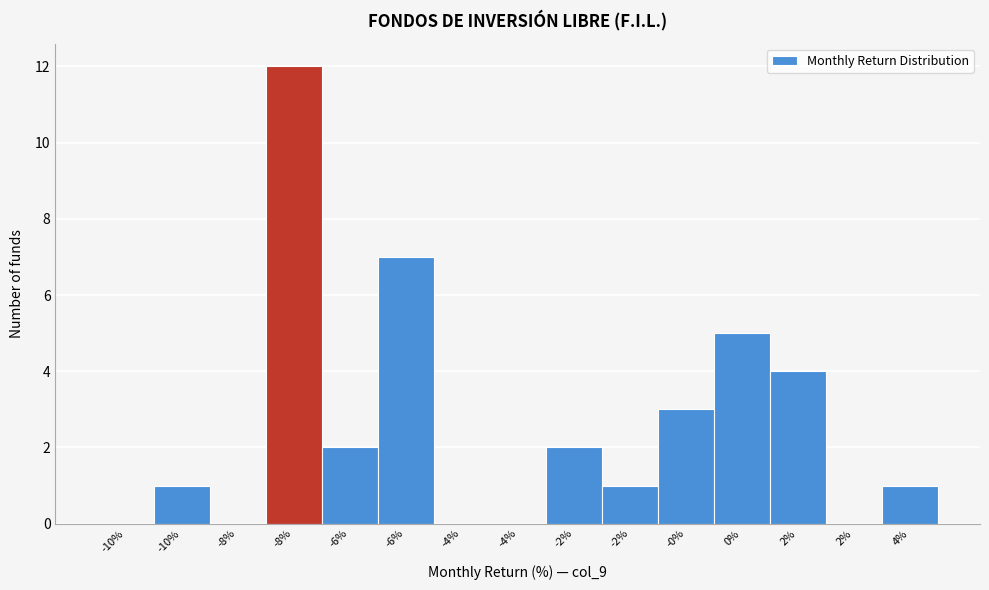

Are the bars horizontal?

No